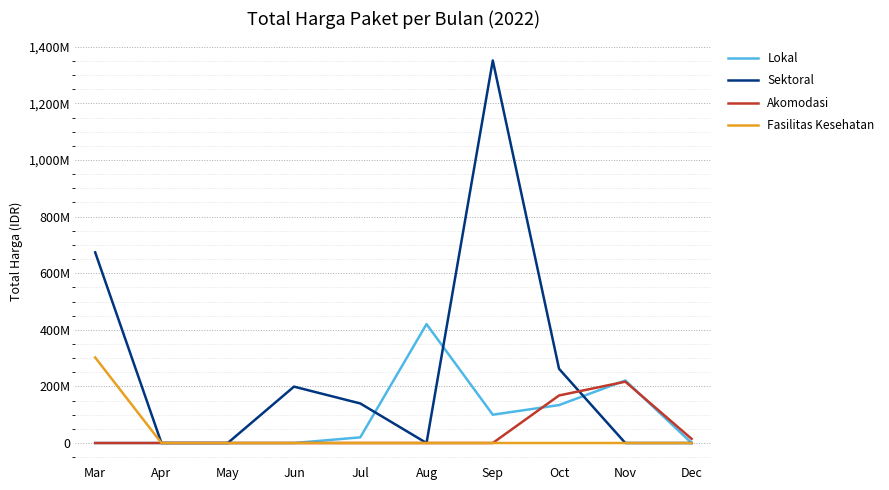

True or false: Sektoral and Fasilitas Kesehatan intersect in this chart.

False